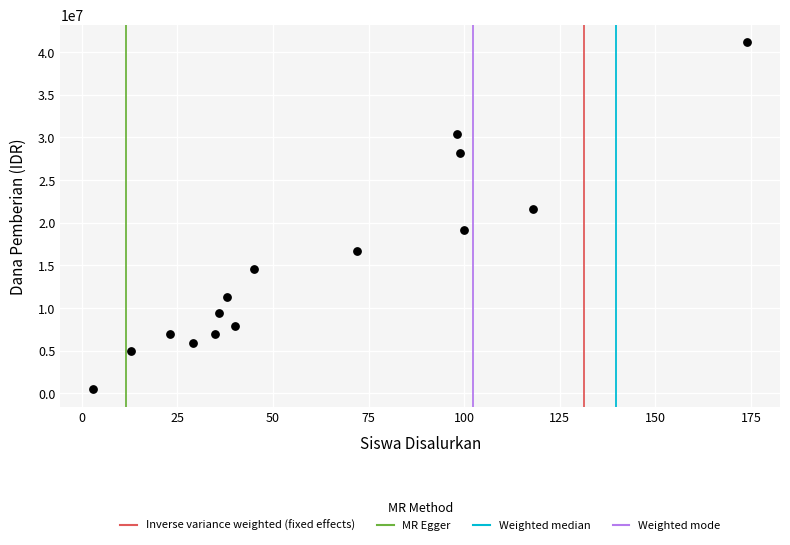

What Y value in the scatter plot is closest to 20812500?

21600000